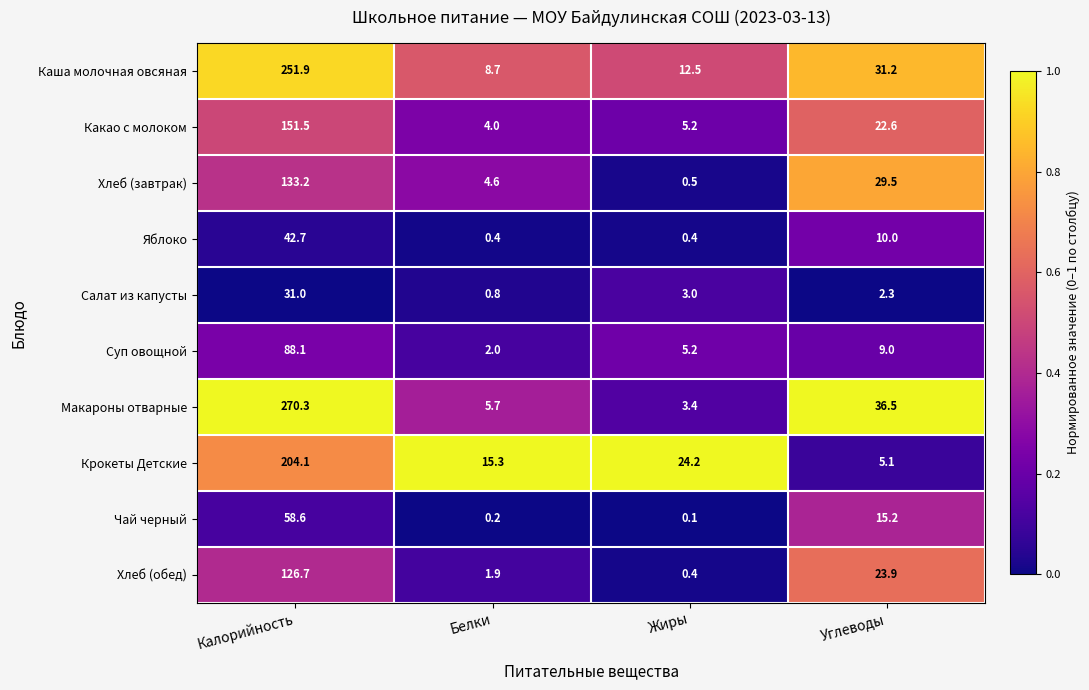

Which series has the widest spread of values?

Макароны отварные